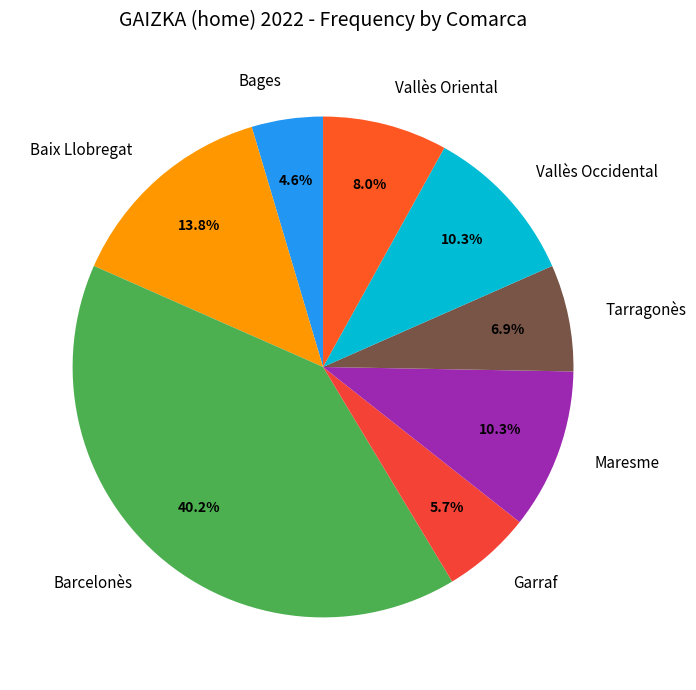

Is there any slice that represents more than half of the pie?

No